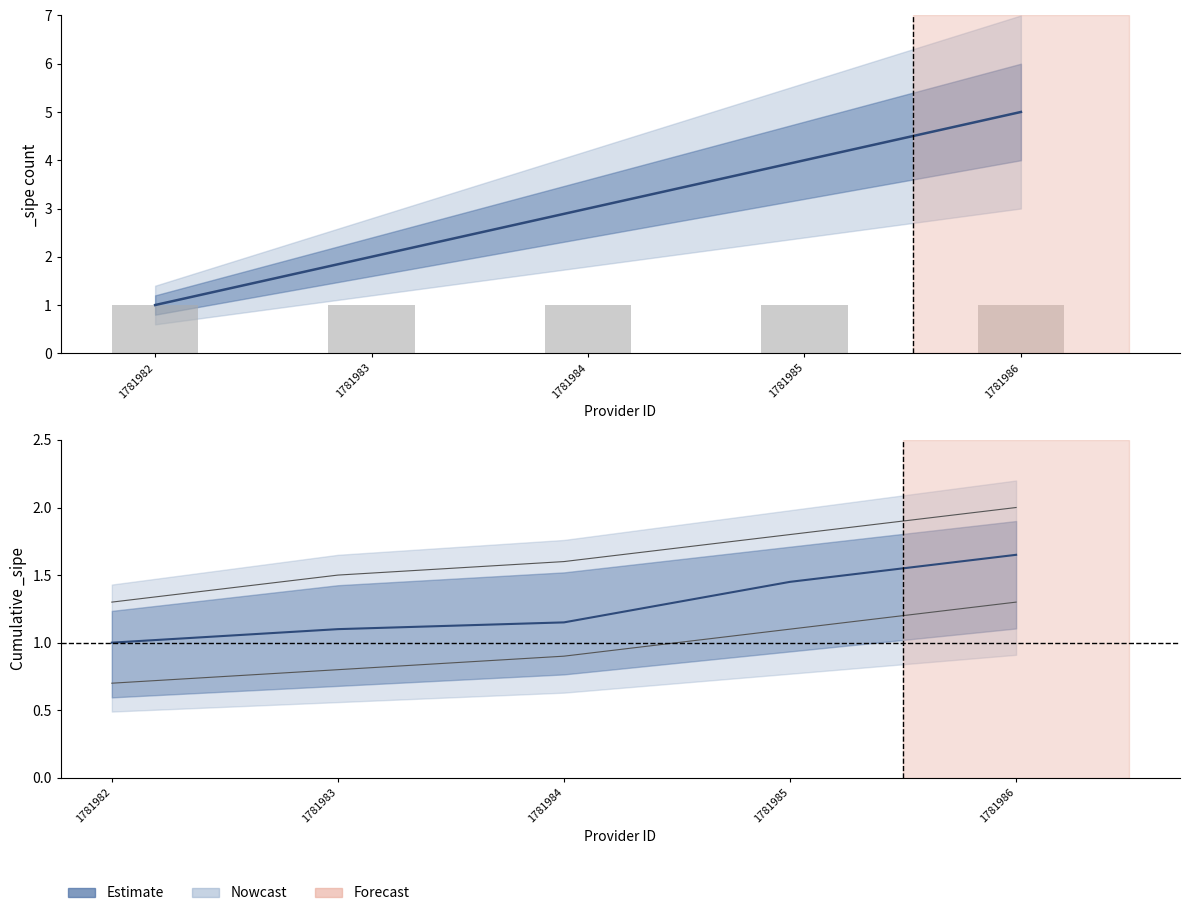

Reading left to right, list all the values displayed in this chart.

1781982=1.0	1781983=1.1	1781984=1.1	1781985=1.4	1781986=1.6